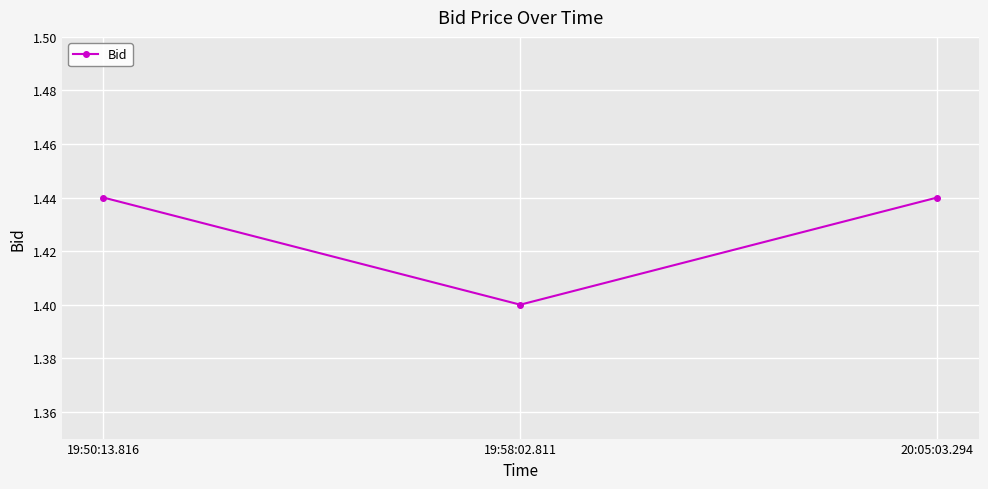

The chart shows a value of 2.3 at 19:58:02.811. True or false?

False